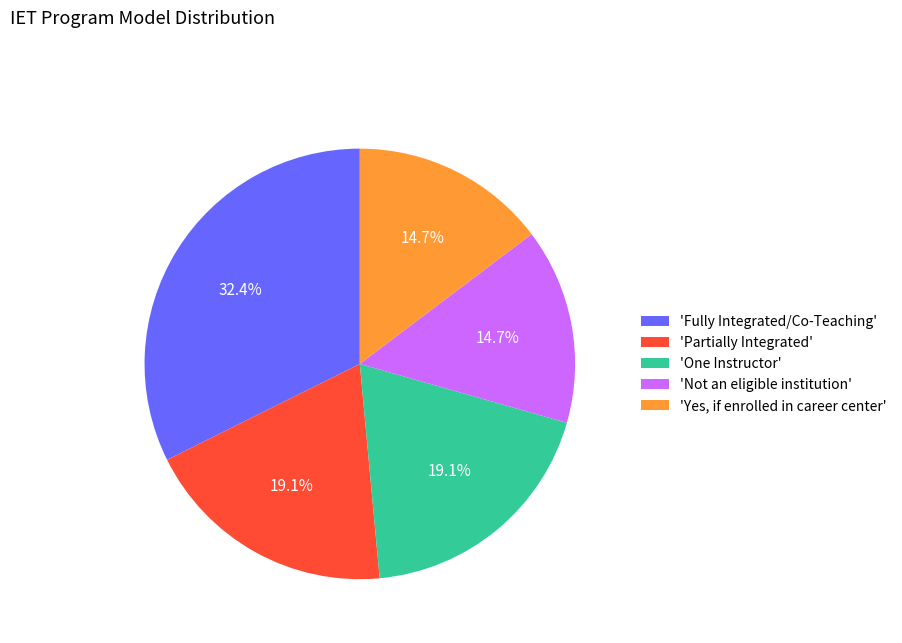

What is the largest slice in the pie chart?

'Fully Integrated/Co-Teaching'